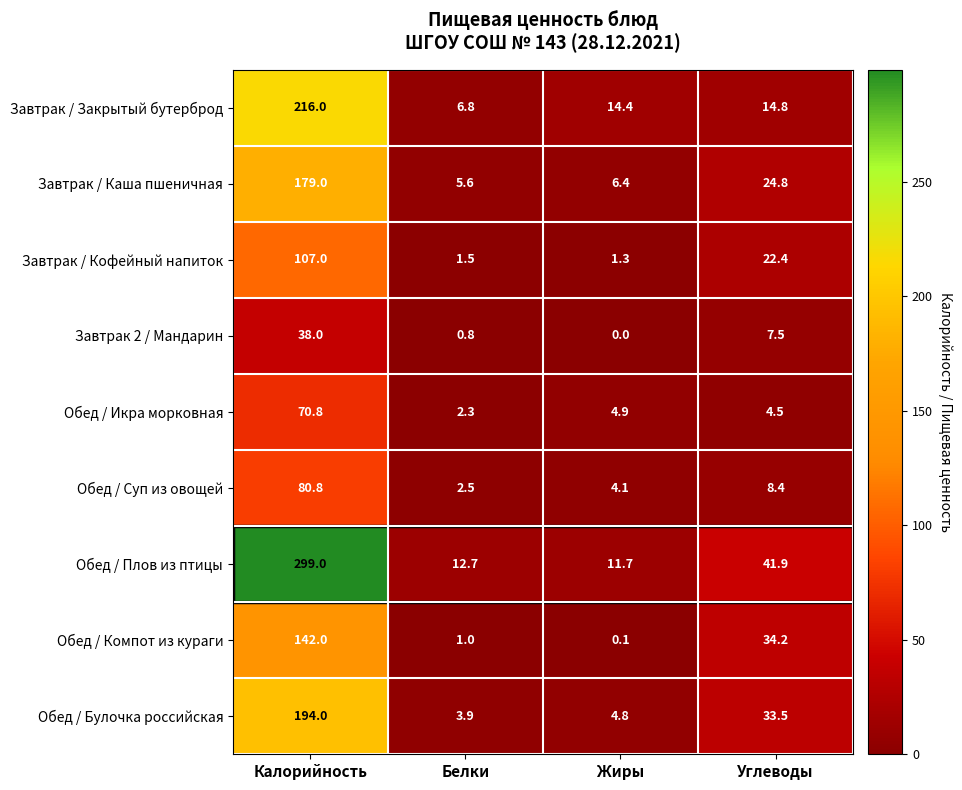

What value does the Обед / Компот из кураги series have at Белки?

1.0